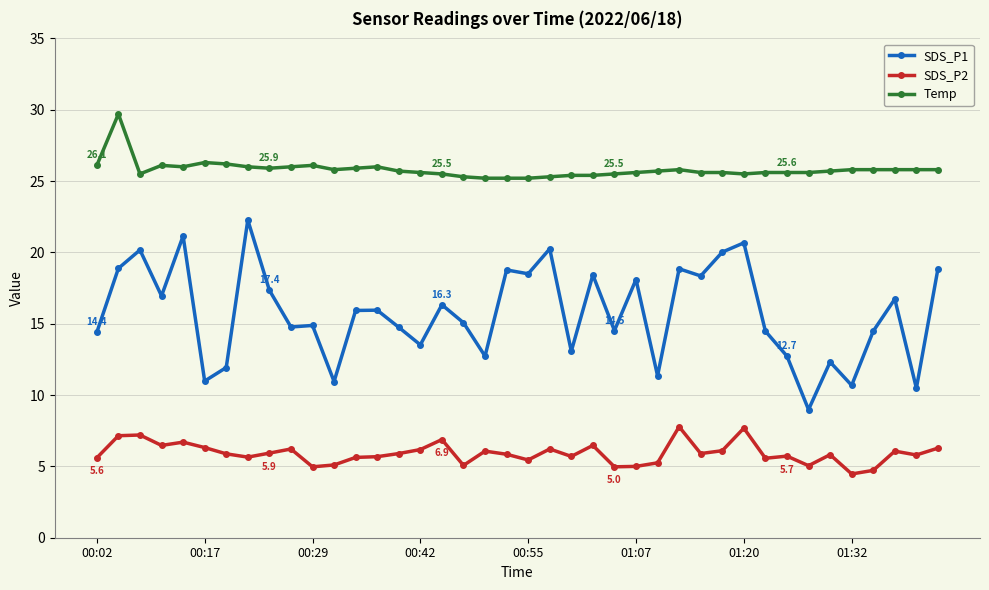

True or false: Temp has more than 2 points higher than both neighbors.

True